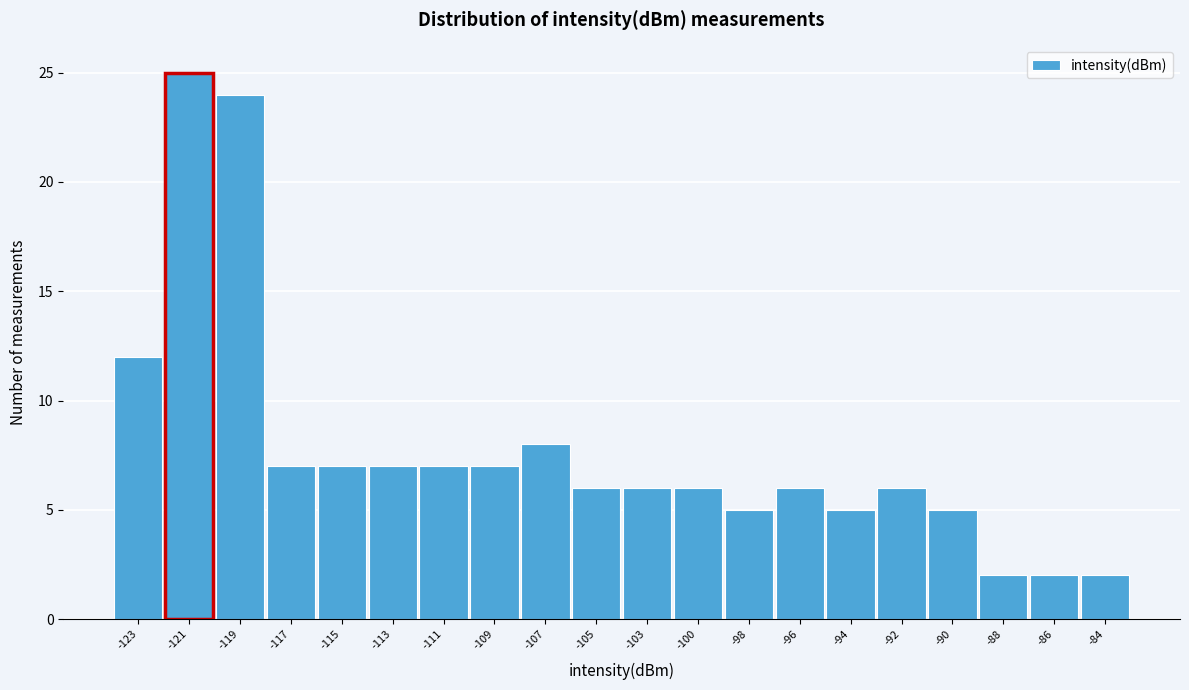

Reading left to right, list all the values displayed in this chart.

12	25	24	7	7	7	7	7	8	6	6	6	5	6	5	6	5	2	2	2